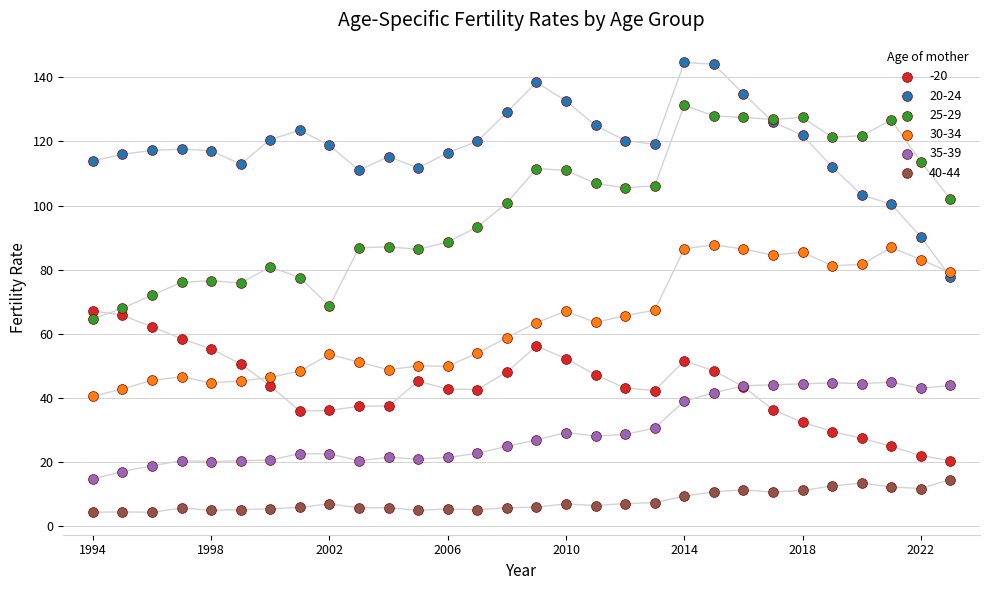

Which series contains the highest Y value?

20-24